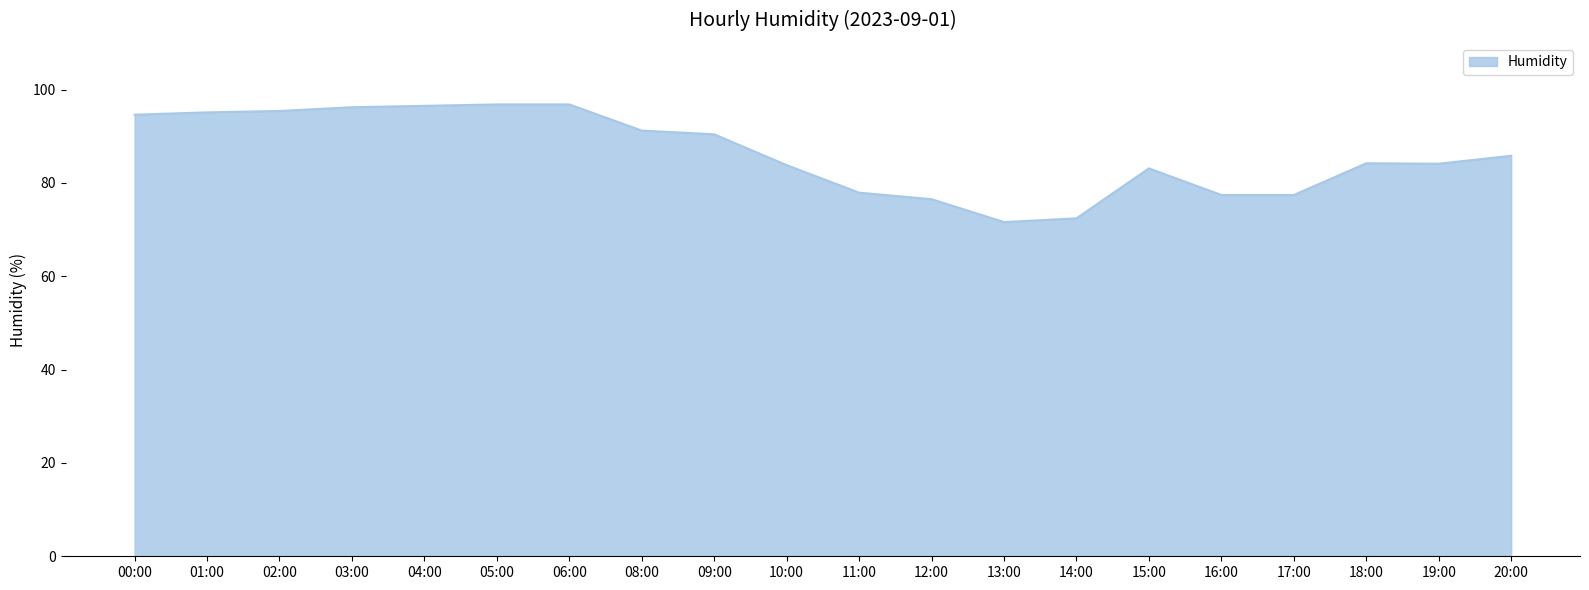

What position from the right is 19:00?

2